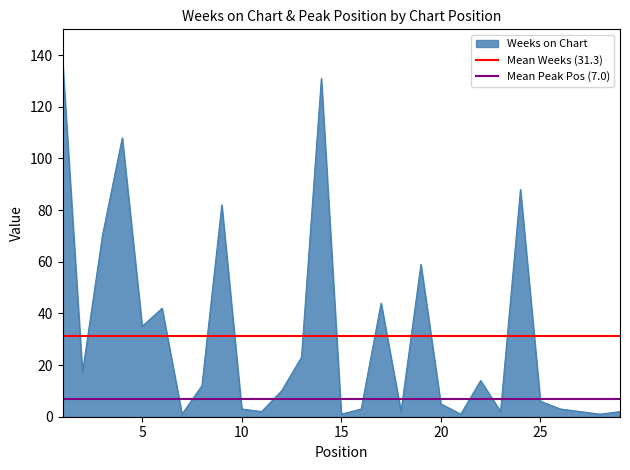

Does the chart have visible grid lines?

No